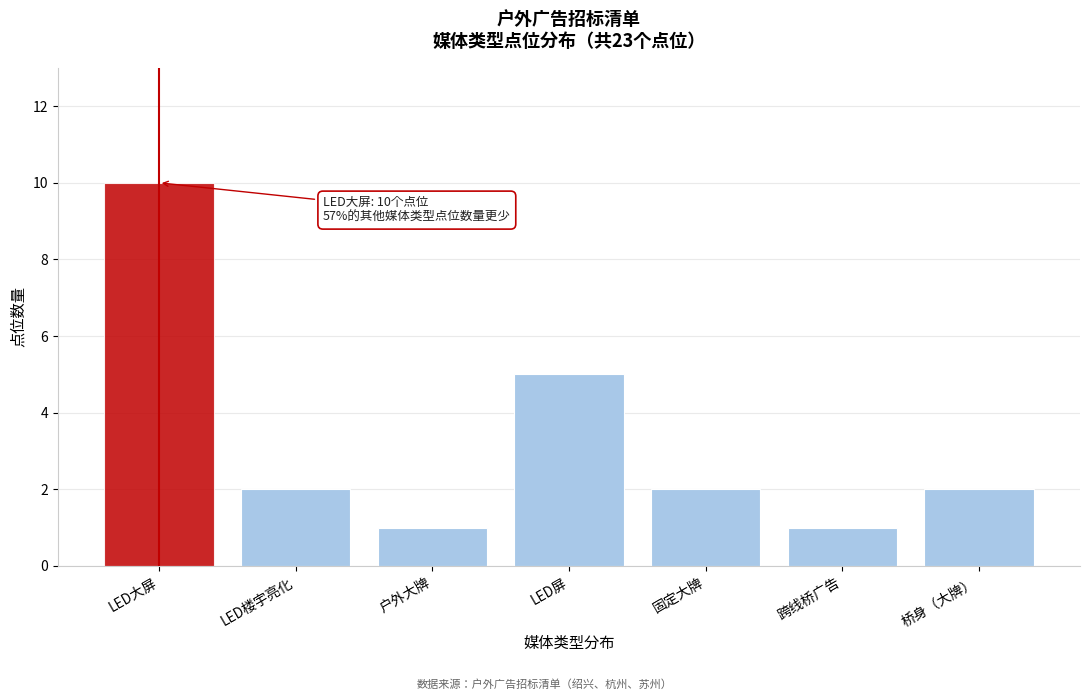

Reading left to right, extract all data points from this chart.

10	2	1	5	2	1	2